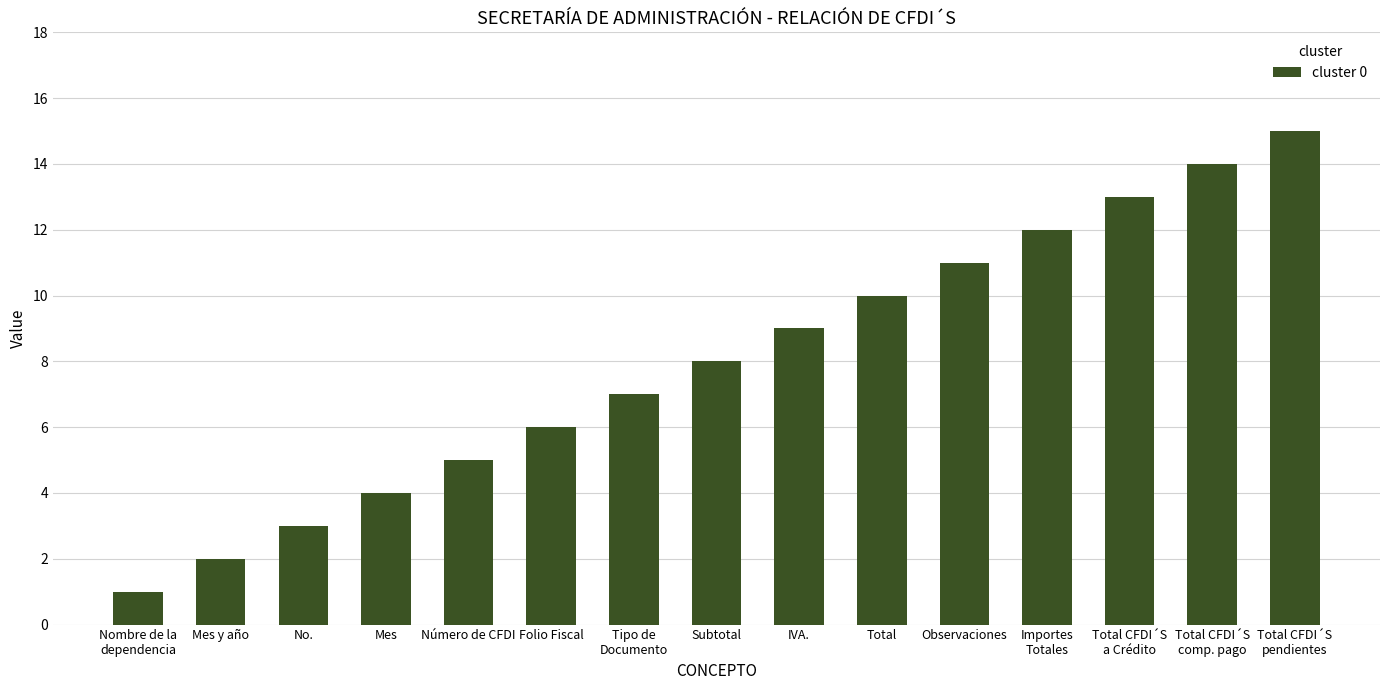

What is the approximate value at Tipo de
Documento?

7